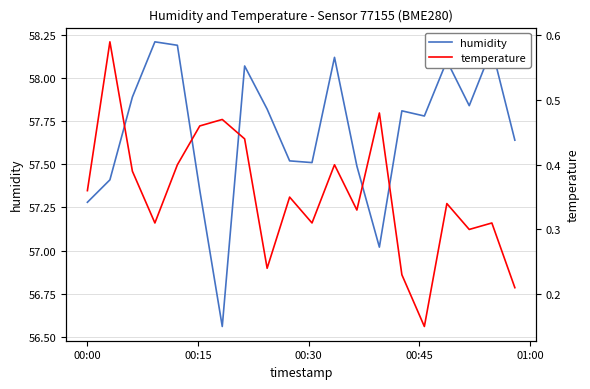

What is the smallest value displayed?

0.1